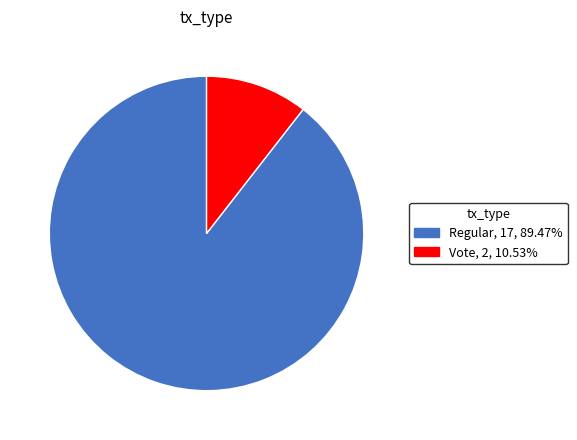

Does Regular account for over 50% of the chart?

Yes